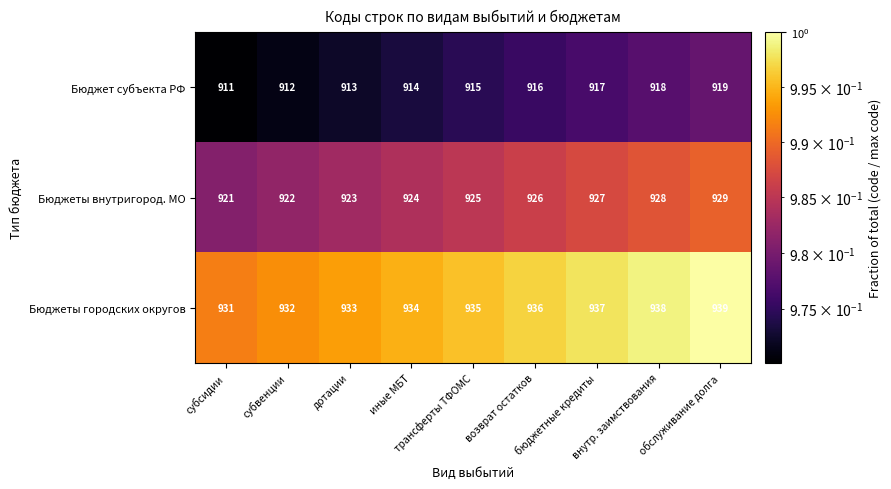

List the series in order of their overall mean, lowest first.

Бюджет субъекта РФ, Бюджеты внутригород. МО, Бюджеты городских округов